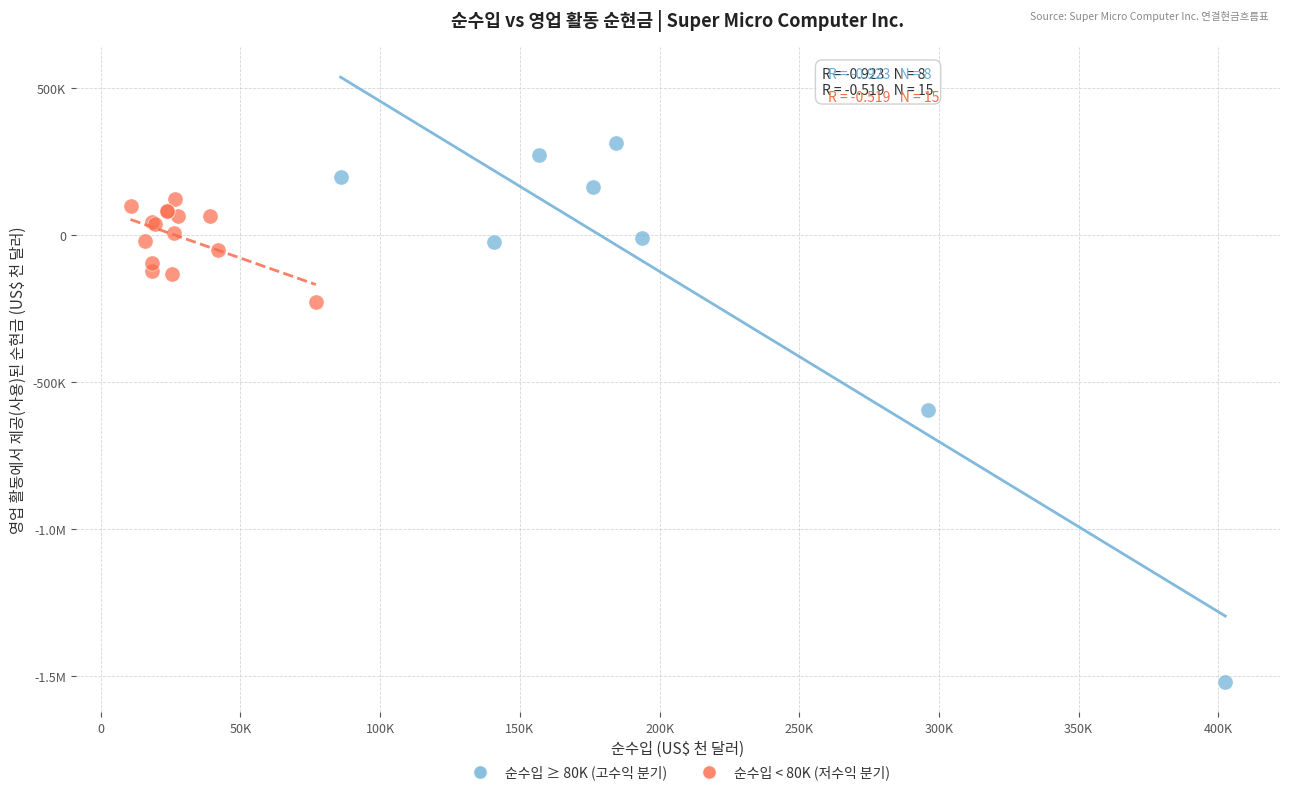

What are all the series names shown in the legend?

순수입 ≥ 80K (고수익 분기), 순수입 < 80K (저수익 분기)